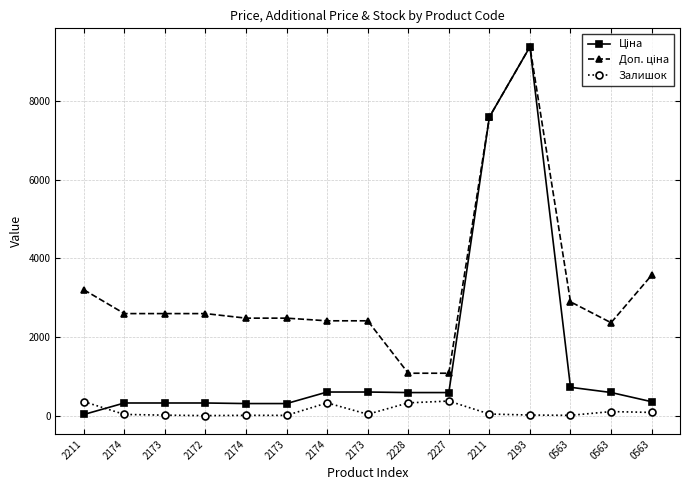

What is the sum of the Залишок values at 2172 and 2227?

378.0